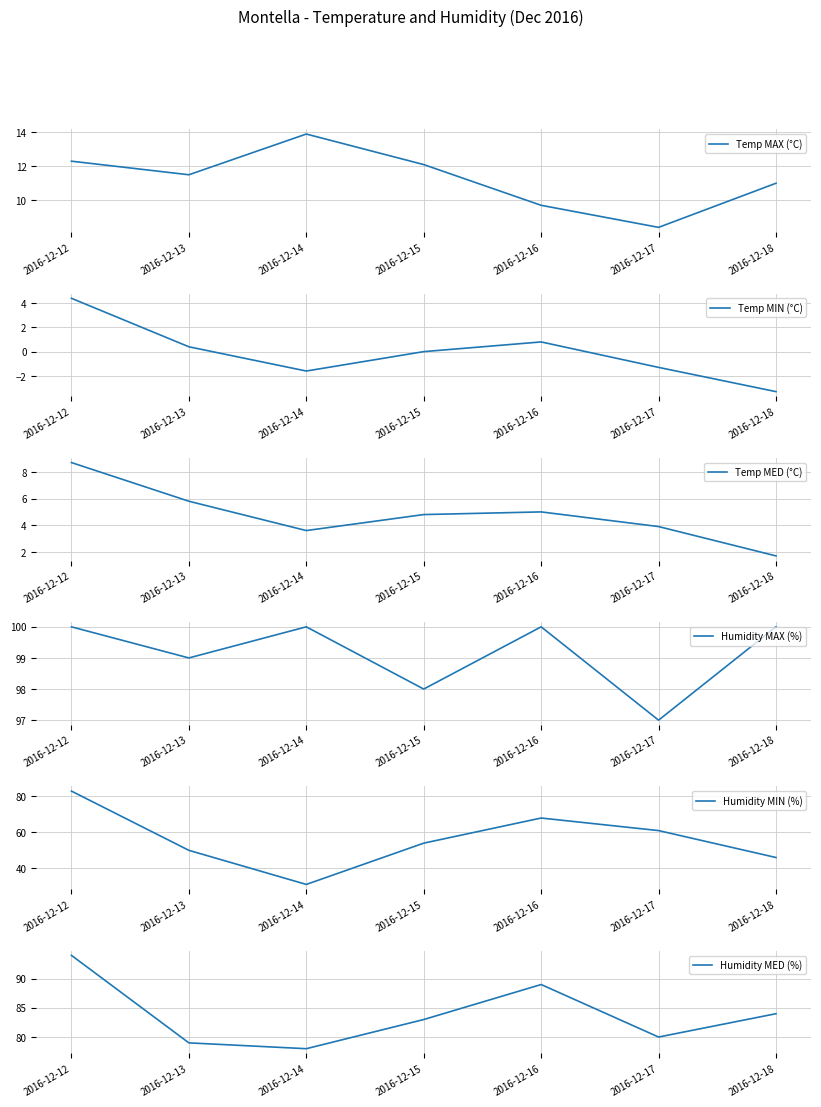

How many distinct data groups are displayed?

6